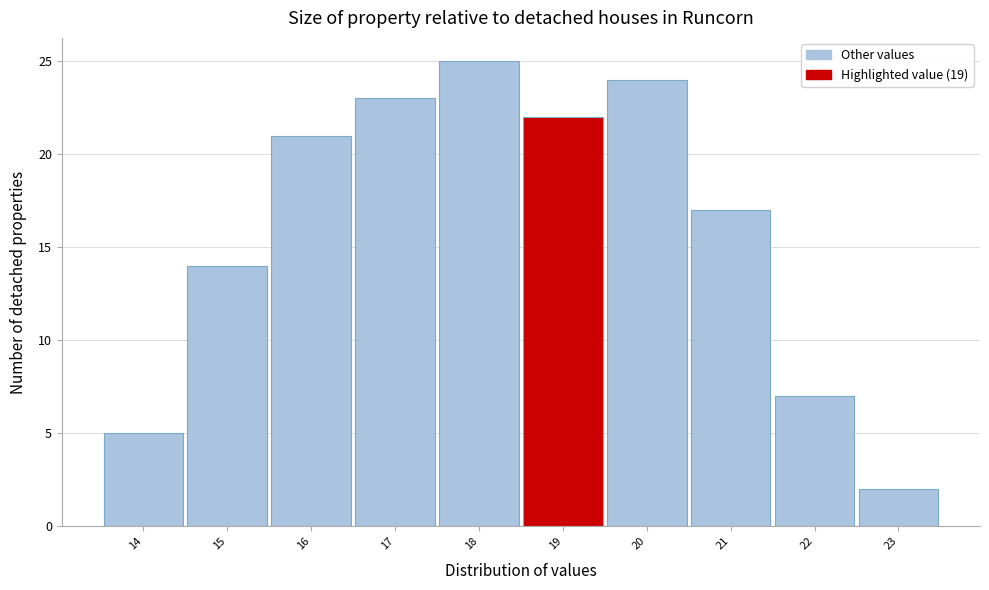

Over which range of the x-axis is the bar tallest?

17.5 to 18.5